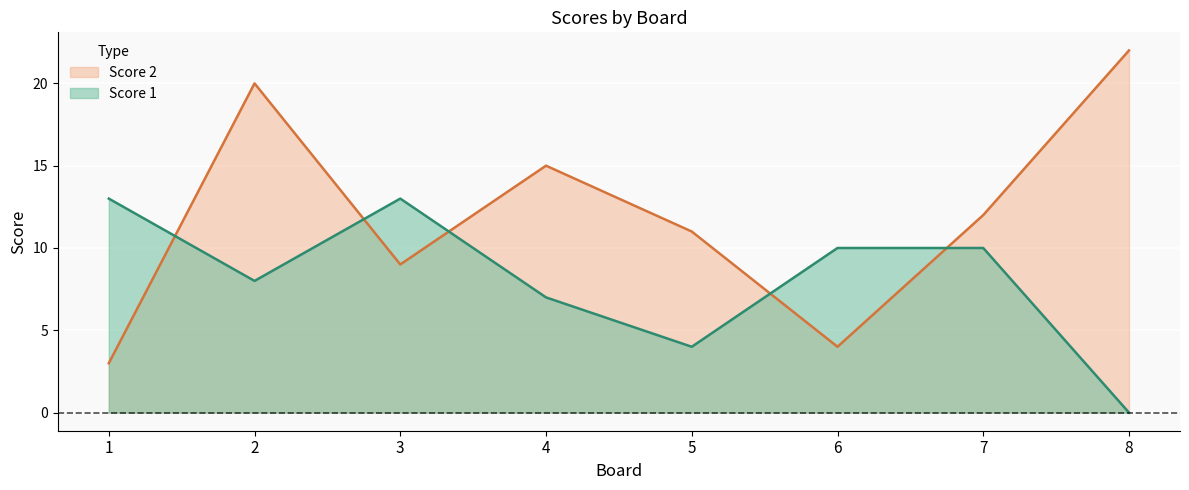

What is the difference between the Score 2 values at 1 and 3?

6